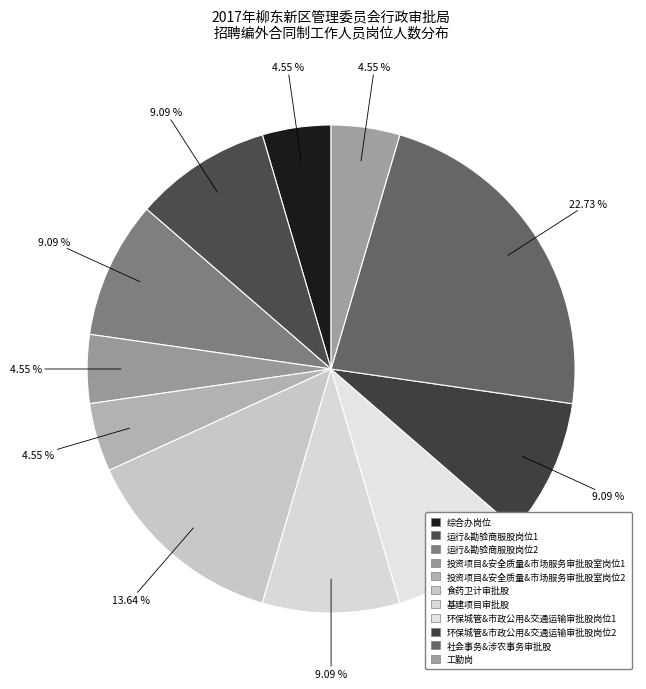

How many segments does this pie chart have?

11